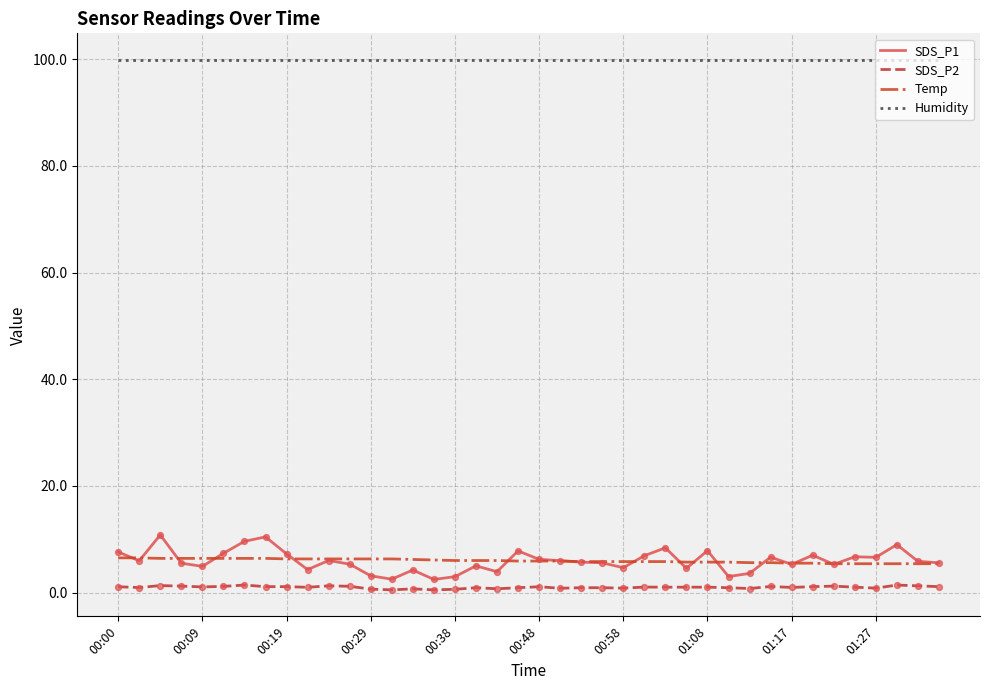

Which series has the largest total across all categories?

Humidity